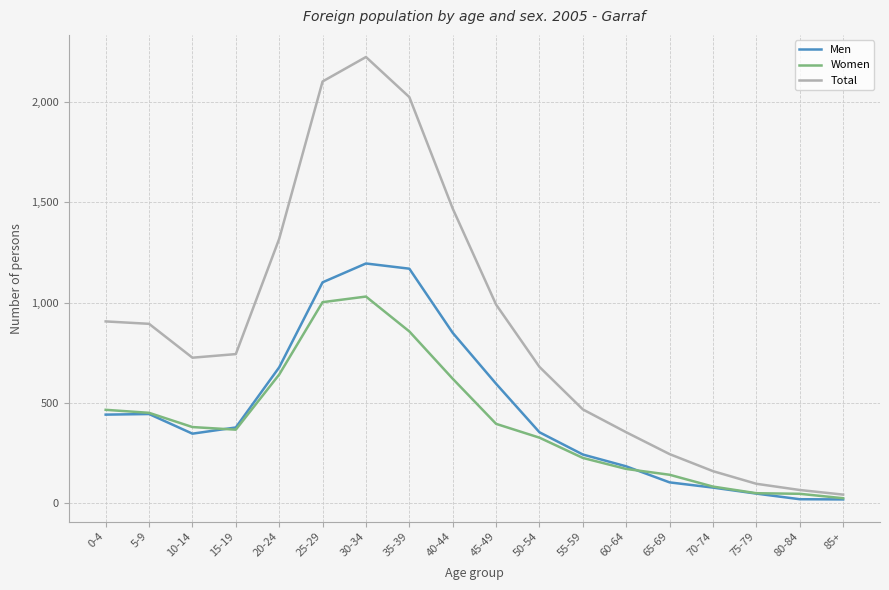

Is it true that Total equals 159 at 70-74?

True